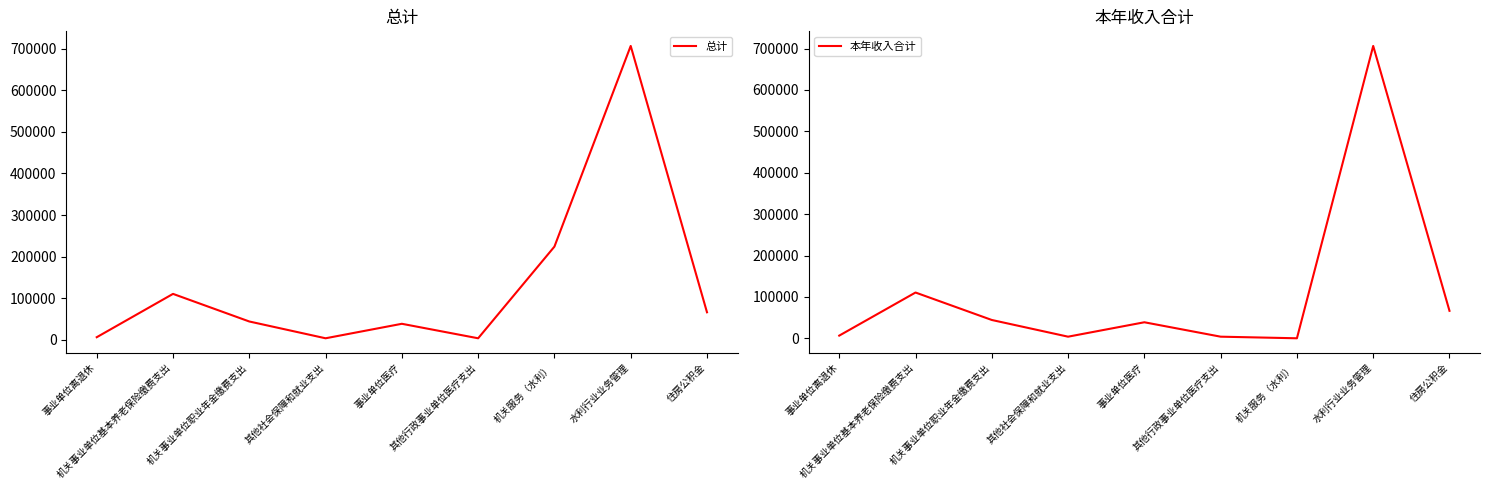

At how many categories does at least one series exceed 264826?

1